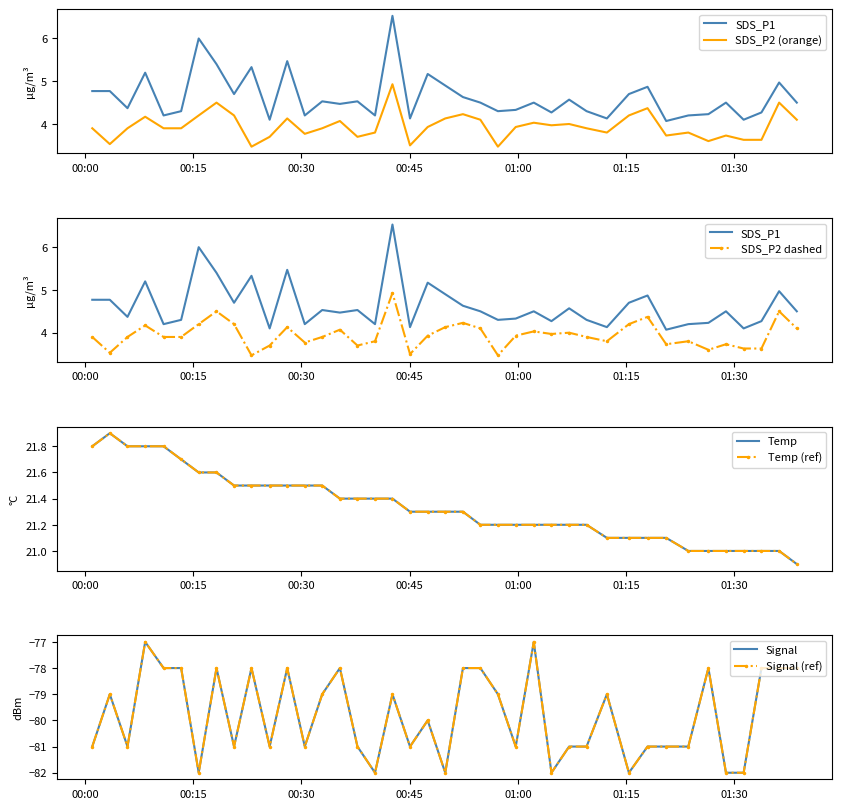

Is it true that Temp equals 8.3 at 2023/09/03 00:10:54?

False